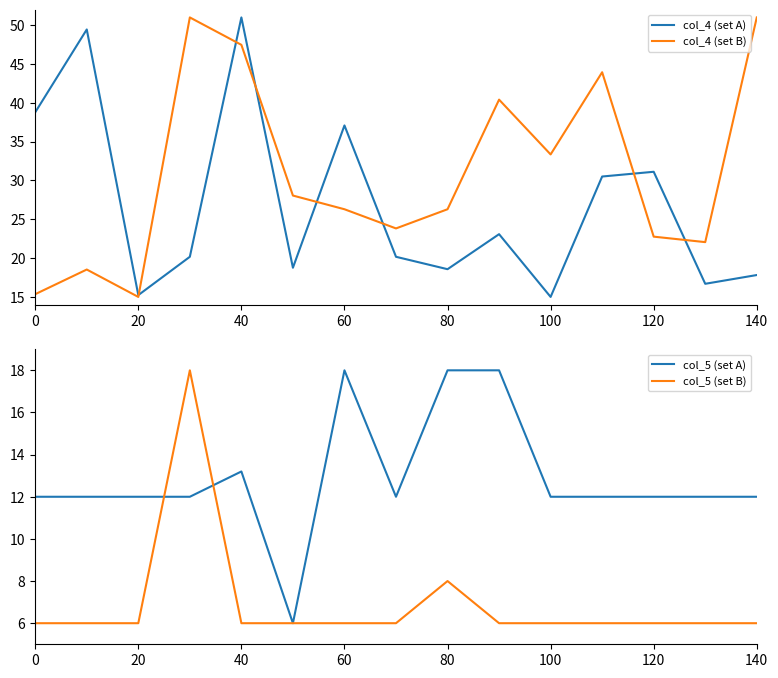

The value of col_4 (set B) at 20 is 15.0. True or false?

True